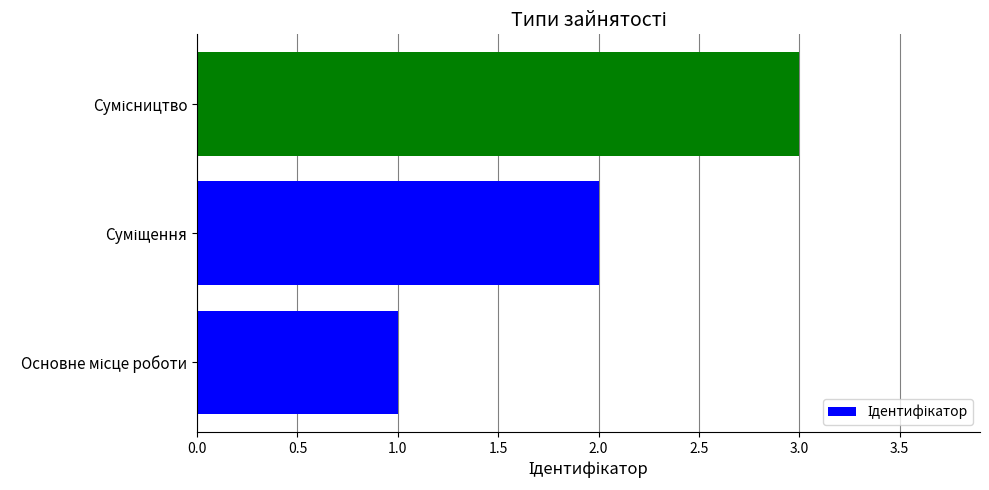

What is the sum of all values?

6